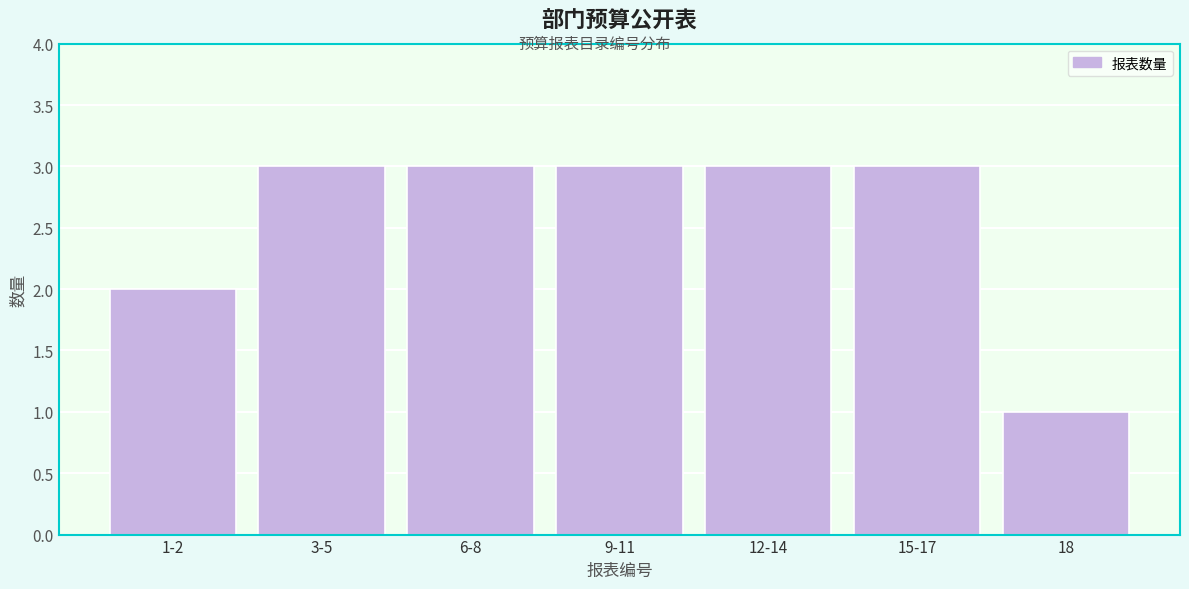

Reading left to right, transcribe all the data shown in this chart.

2	3	3	3	3	3	1